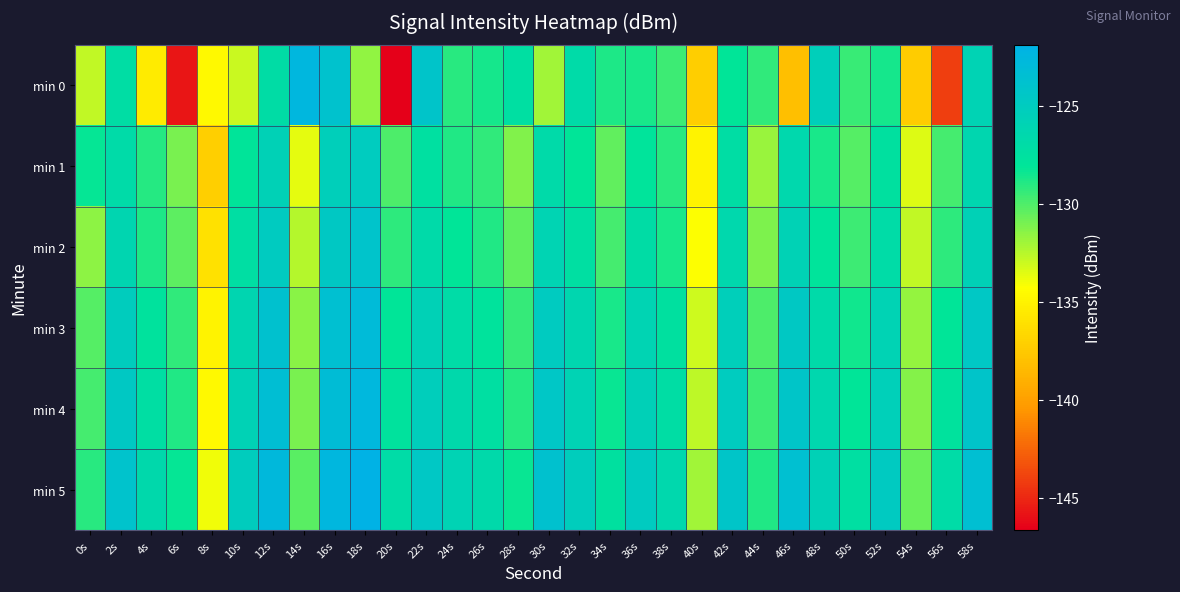

Between 36s and 42s, which is larger?

42s